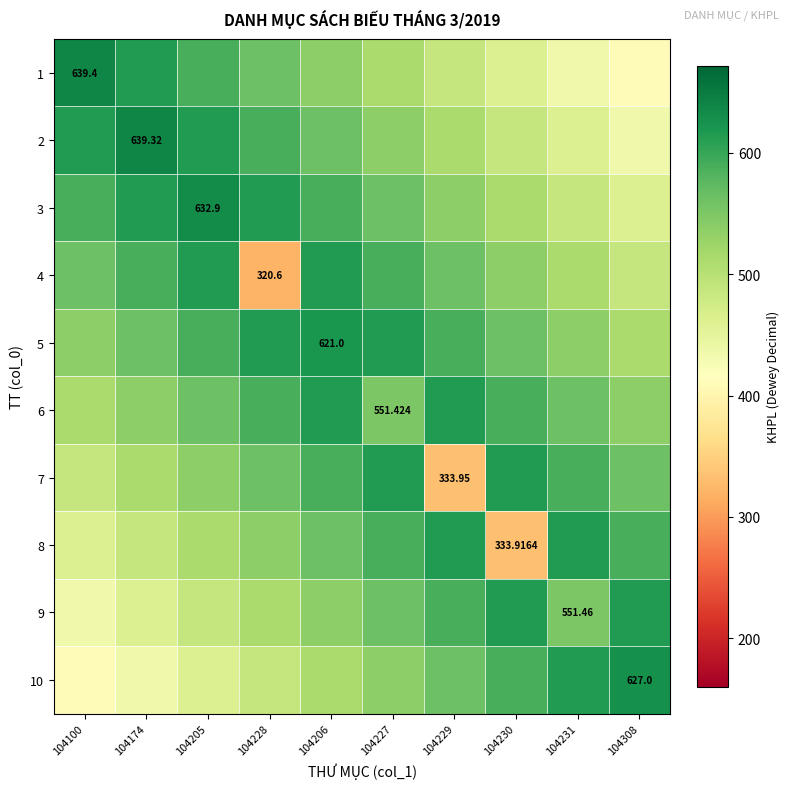

At 104229, list the series in order from largest to smallest.

6, 8, 5, 9, 4, 10, 3, 2, 1, 7